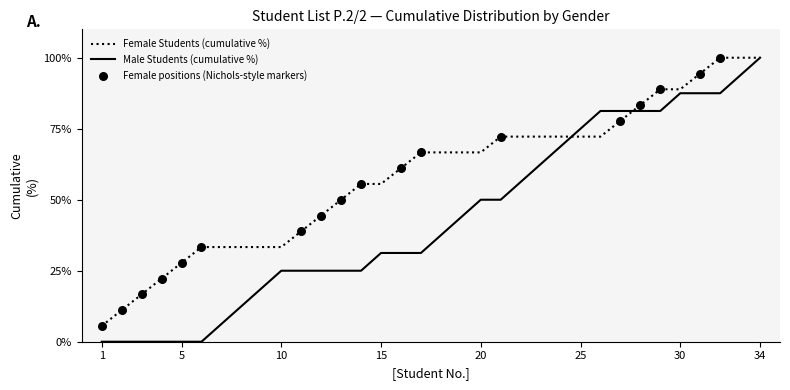

What is the greatest value displayed?

100.0